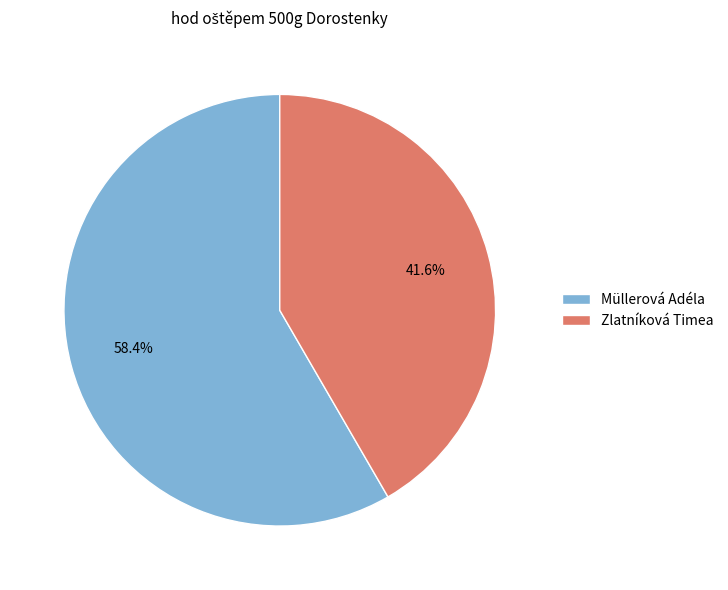

To the nearest percent, what percentage of the pie is Zlatníková Timea?

42%